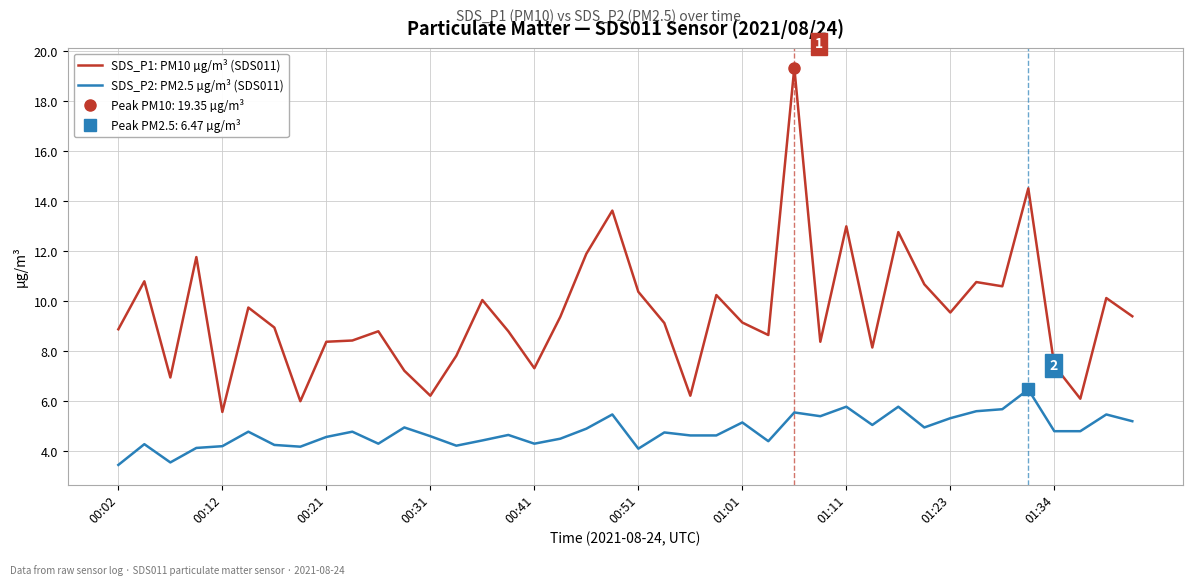

True or false: SDS_P2: PM2.5 µg/m³ (SDS011) and SDS_P1: PM10 µg/m³ (SDS011) intersect in this chart.

False